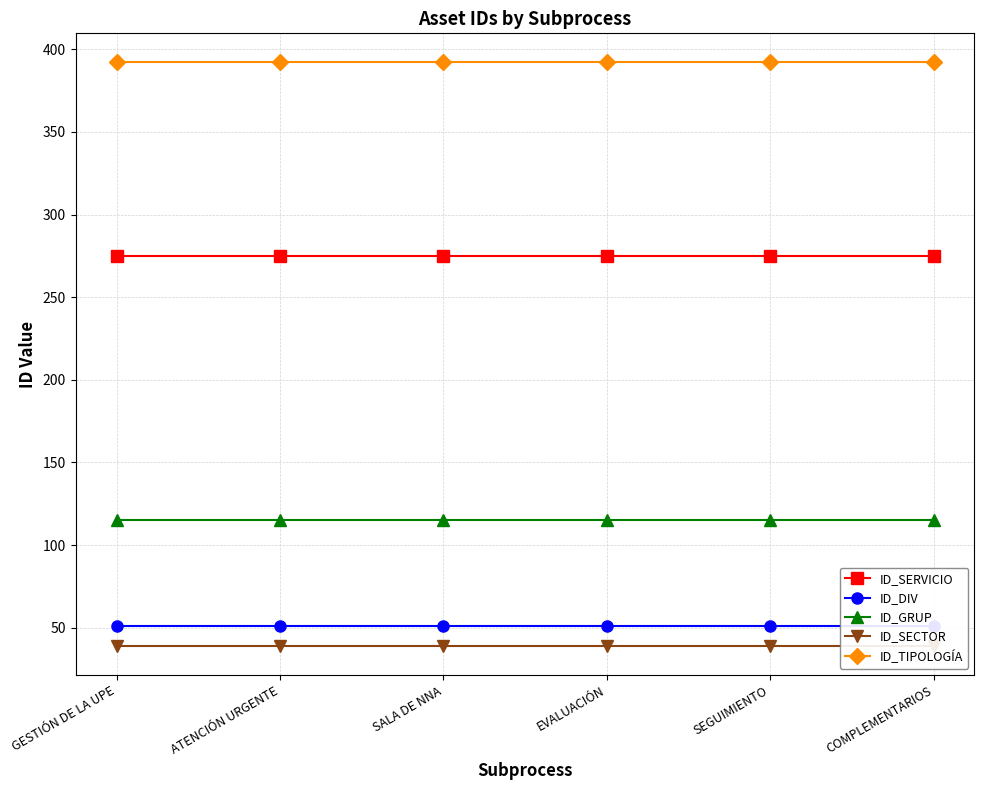

What is the value of the ID_DIV point at the 5th from the left?

51